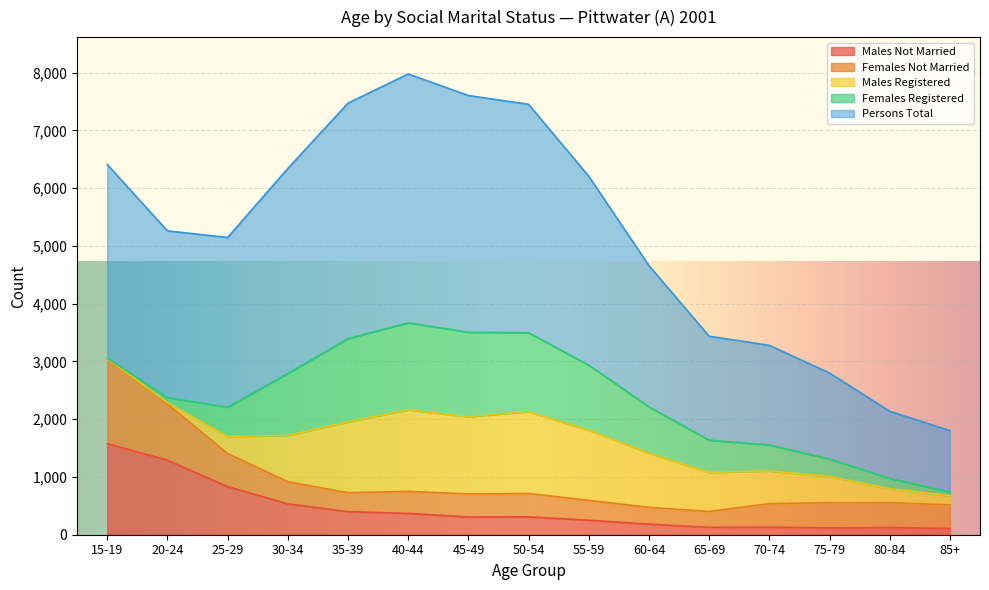

How many interior local peaks does the Males Not Married series have?

3